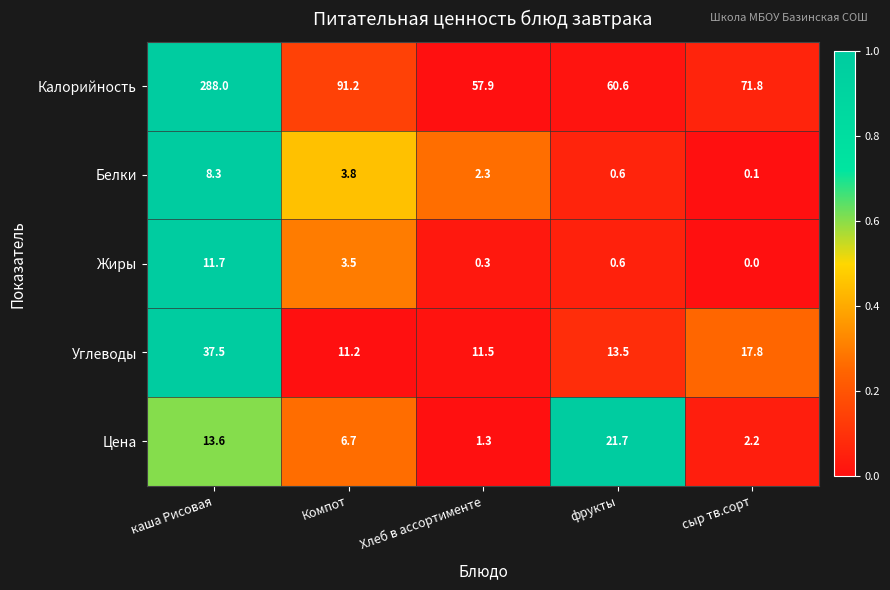

The value of Углеводы at сыр тв.сорт is 8.9. True or false?

False